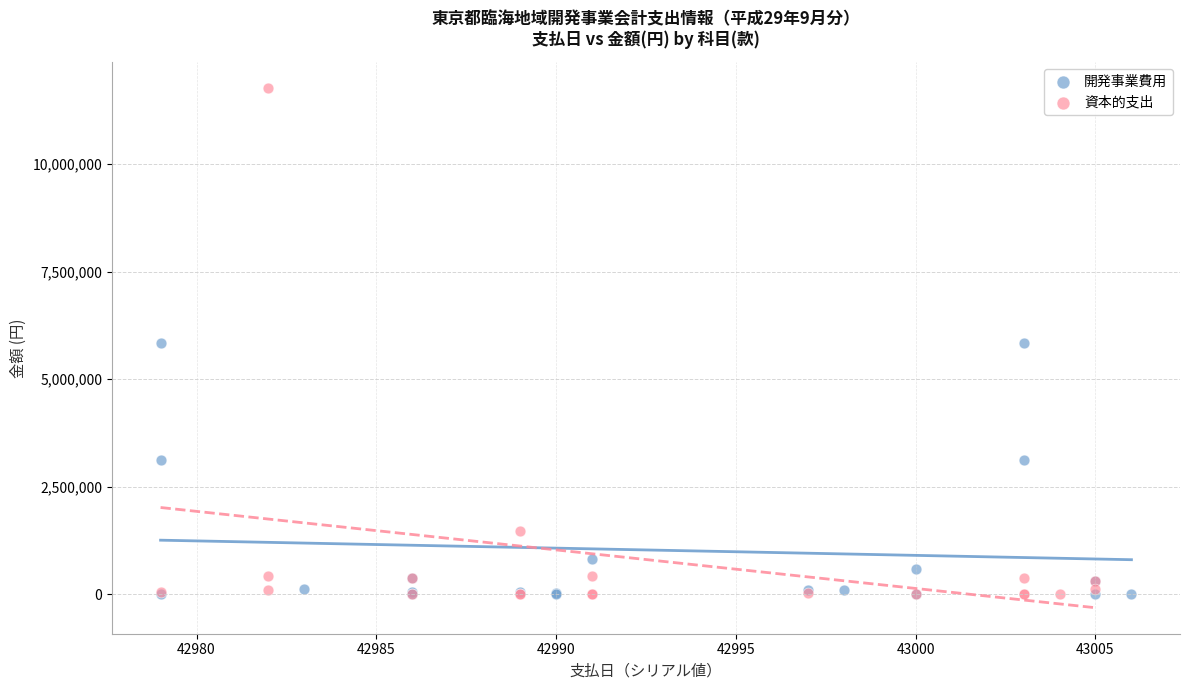

Which series has the widest spread of Y values?

資本的支出